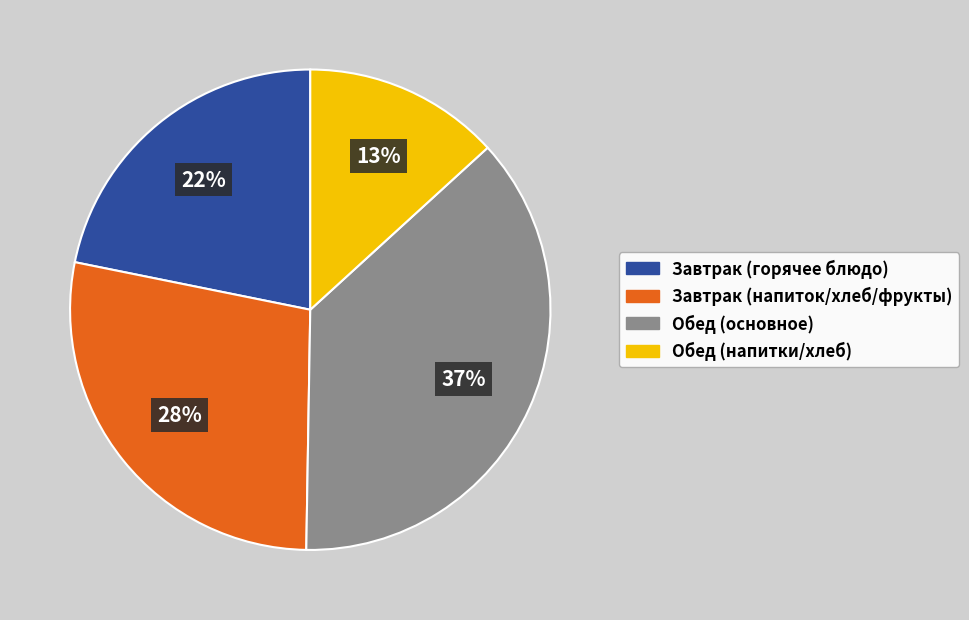

Which has a higher value, Обед (напитки/хлеб) or Завтрак (напиток/хлеб/фрукты)?

Завтрак (напиток/хлеб/фрукты)